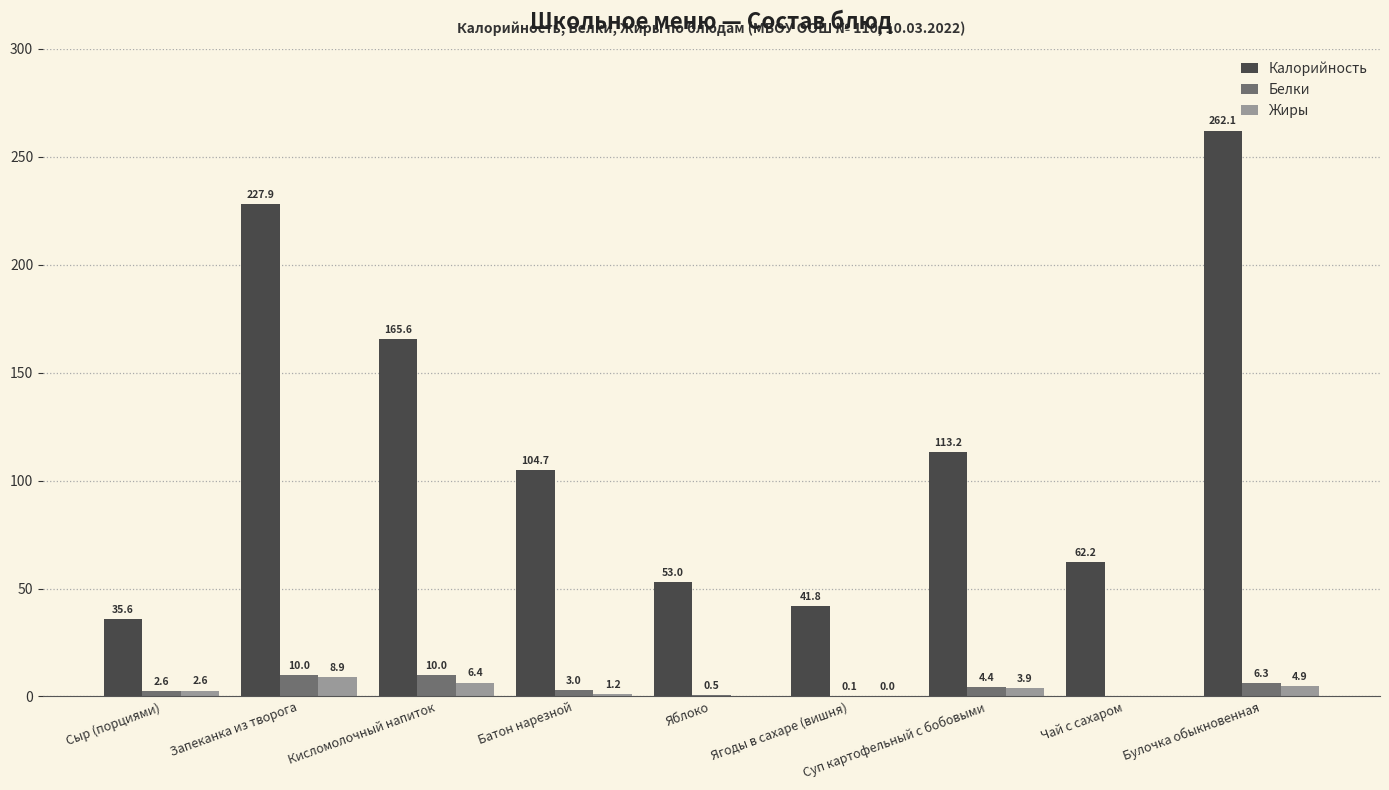

How many groups of bars are there?

9